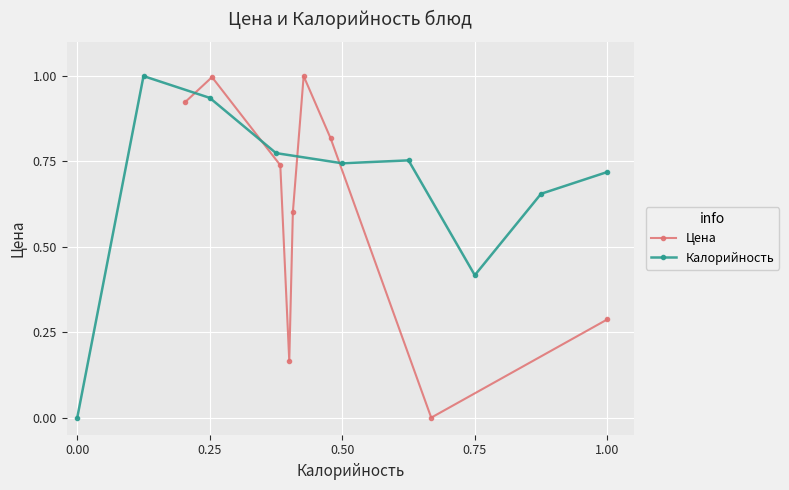

Where is Калорийность nearest to the value 0?

0.00